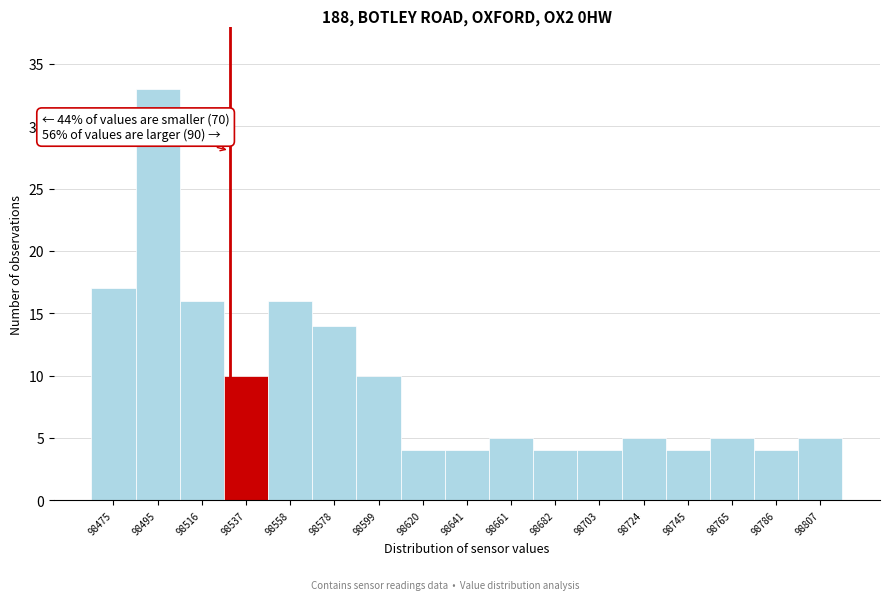

Reading right to left, list all the values displayed in this chart.

98807=5	98786=4	98765=5	98745=4	98724=5	98703=4	98682=4	98661=5	98641=4	98620=4	98599=10	98578=14	98558=16	98537=10	98516=16	98495=33	98475=17